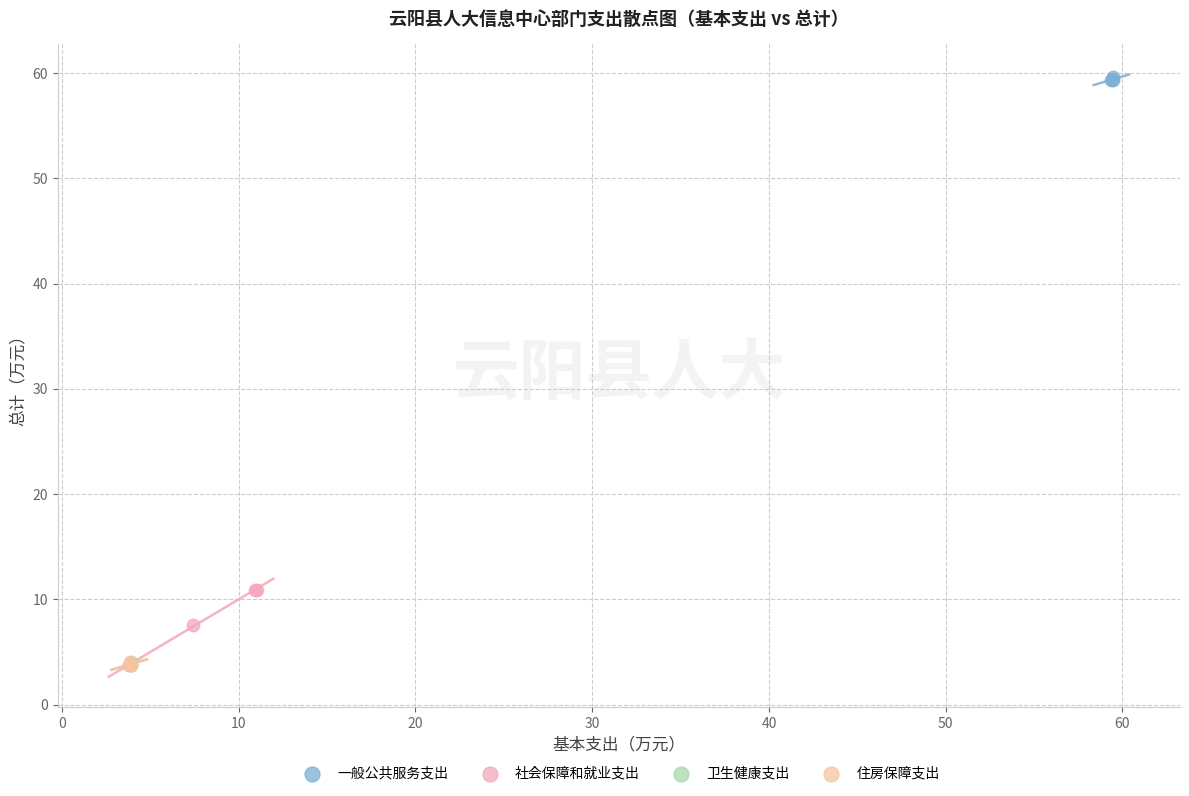

Which series has the widest spread of Y values?

社会保障和就业支出